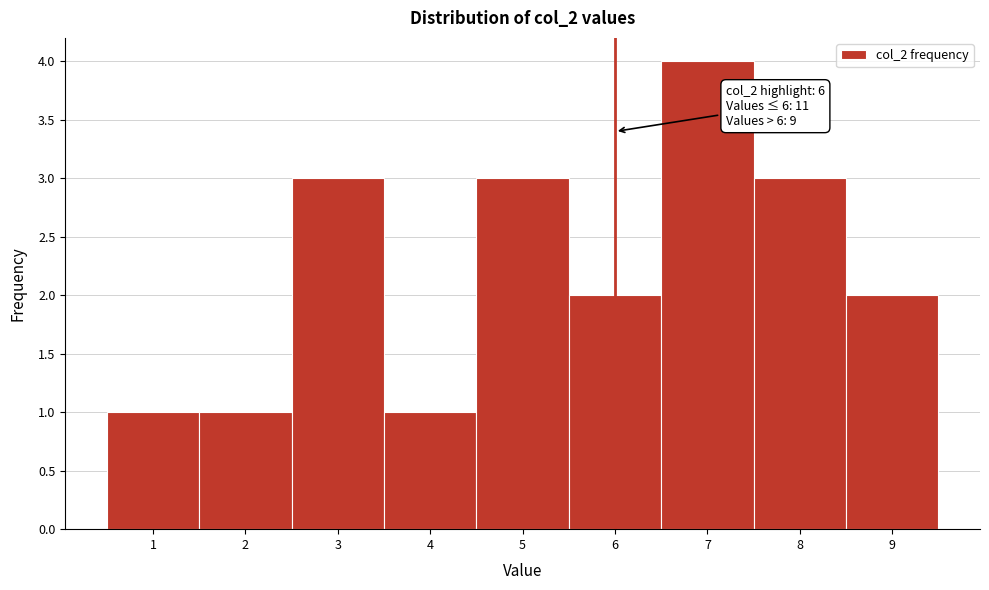

Which range on the x-axis has the tallest bar?

6.5 to 7.5